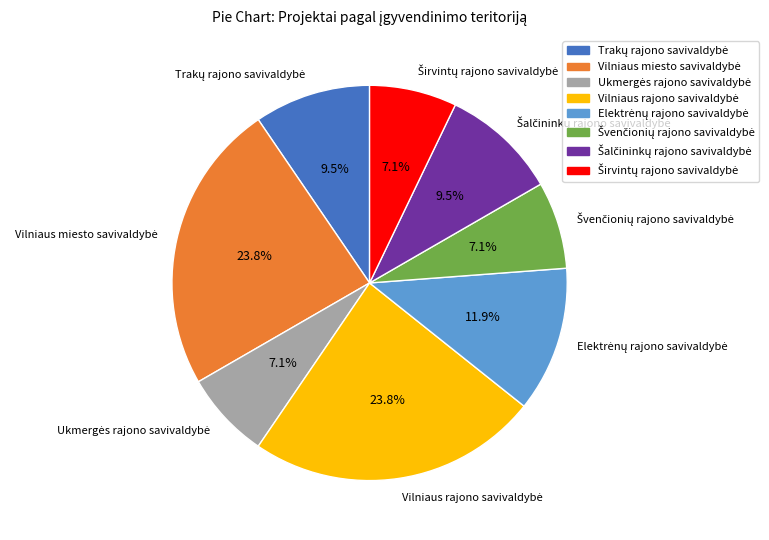

Is there any slice that represents more than half of the pie?

No